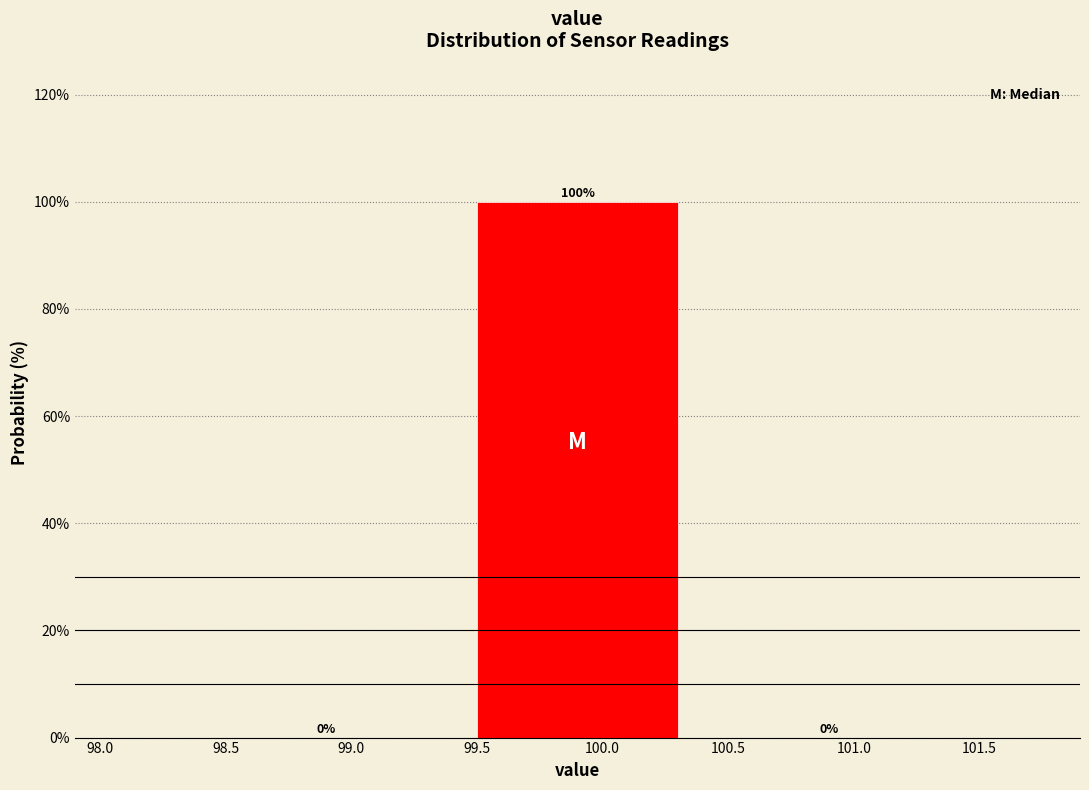

How tall is the bar that spans 99.4 to 100.4 on the x-axis?

100